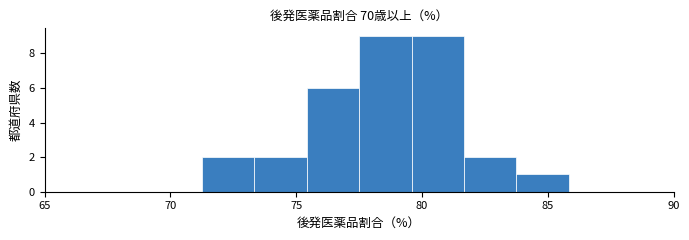

Reading left to right, transcribe this chart: for each bar, give the range it covers on the x-axis and its height. Neither the bar edges nor the heights are printed on the chart, so give them approximately, as read against the axes.

65.0 to 67.0: 0
67.0 to 69.0: 0
69.0 to 71.5: 0
71.5 to 73.5: 2
73.5 to 75.5: 2
75.5 to 77.5: 6
77.5 to 79.5: 9
79.5 to 81.5: 9
81.5 to 84.0: 2
84.0 to 86.0: 1
86.0 to 88.0: 0
88.0 to 90.0: 0